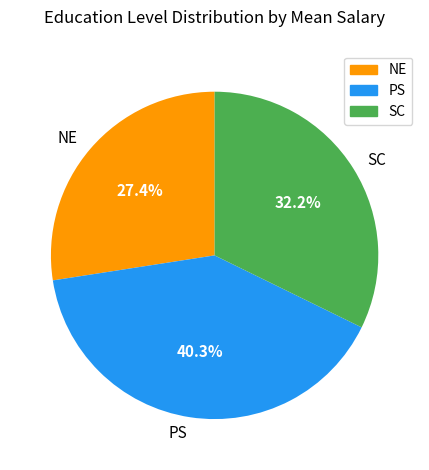

To the nearest percent, what is the difference between the largest and smallest slice percentages?

13%